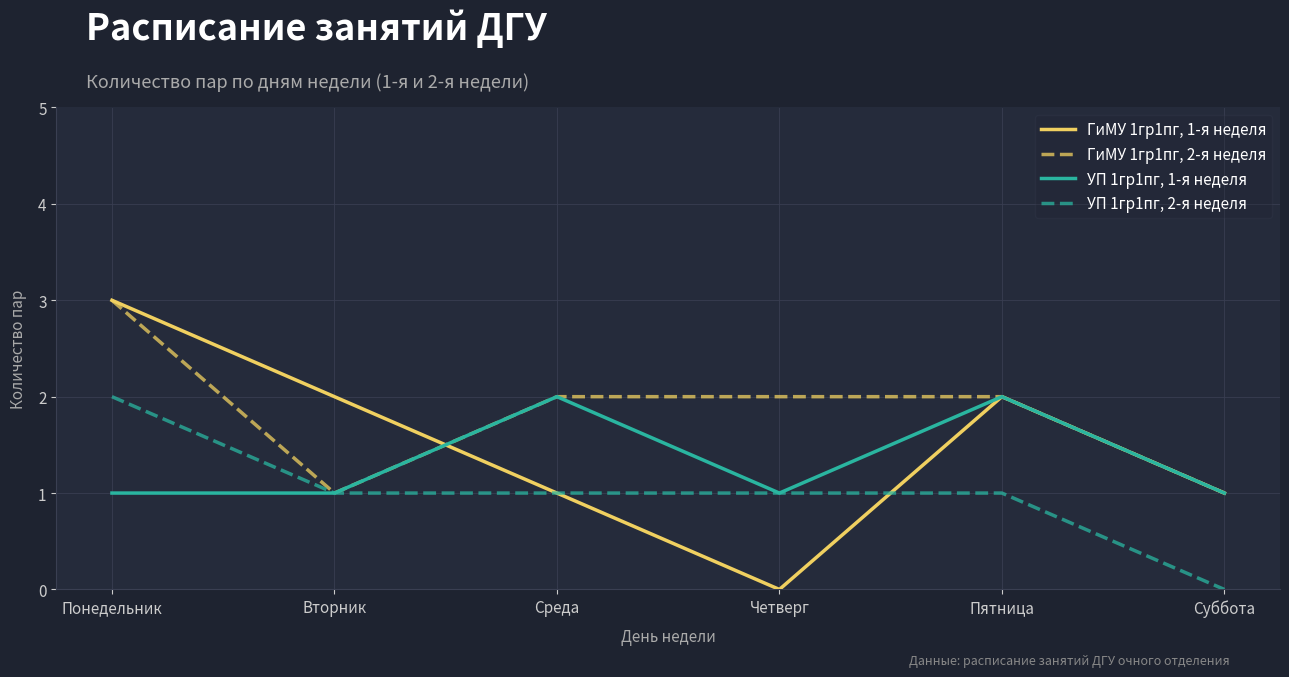

Rank the series by their average value, from lowest to highest.

УП 1гр1пг, 2-я неделя, УП 1гр1пг, 1-я неделя, ГиМУ 1гр1пг, 1-я неделя, ГиМУ 1гр1пг, 2-я неделя